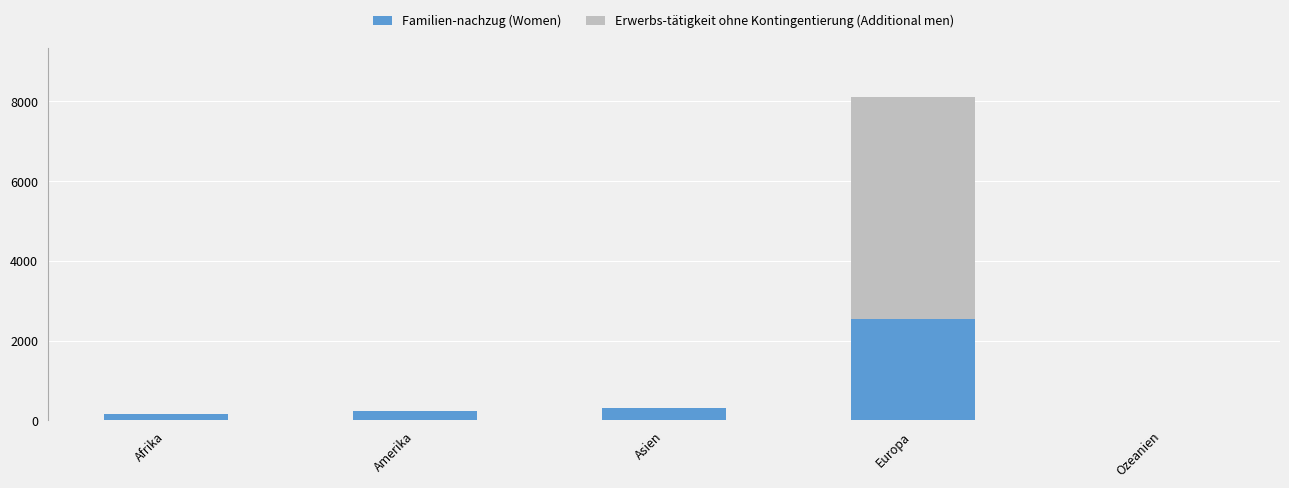

Is it true that Familien-nachzug (Women) equals 228 at Amerika?

True